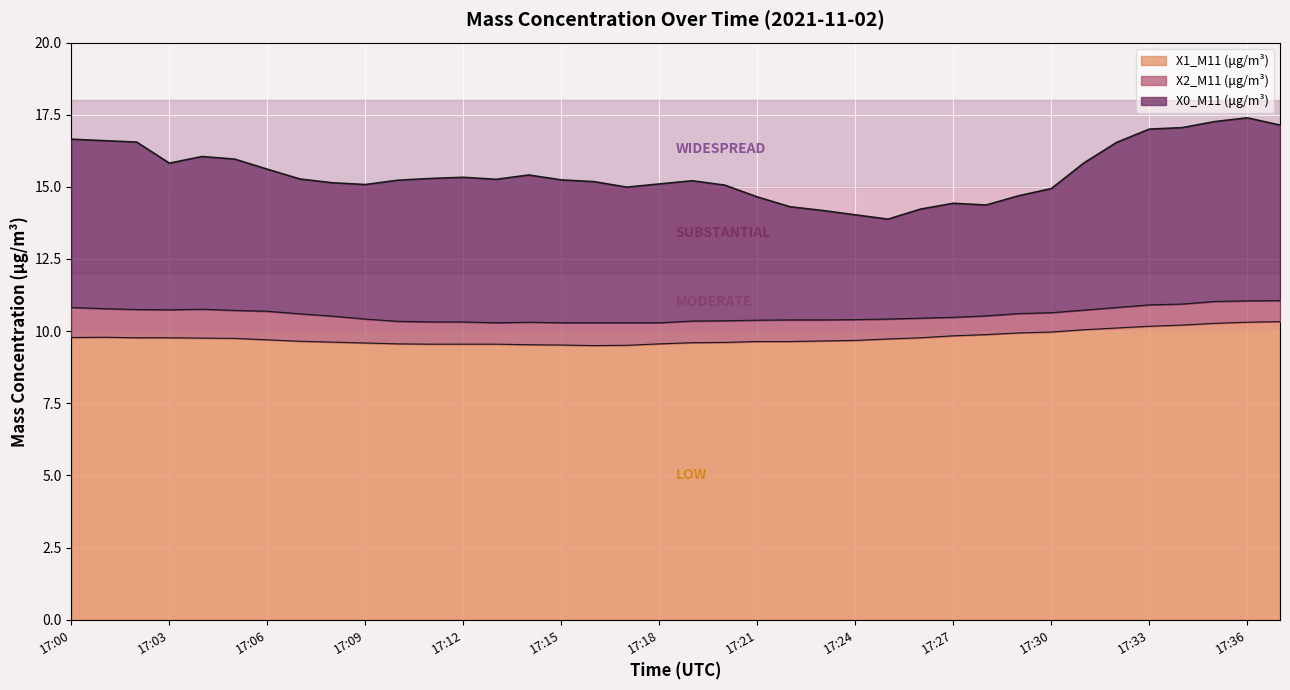

Does the chart display data point markers on the line(s)?

No